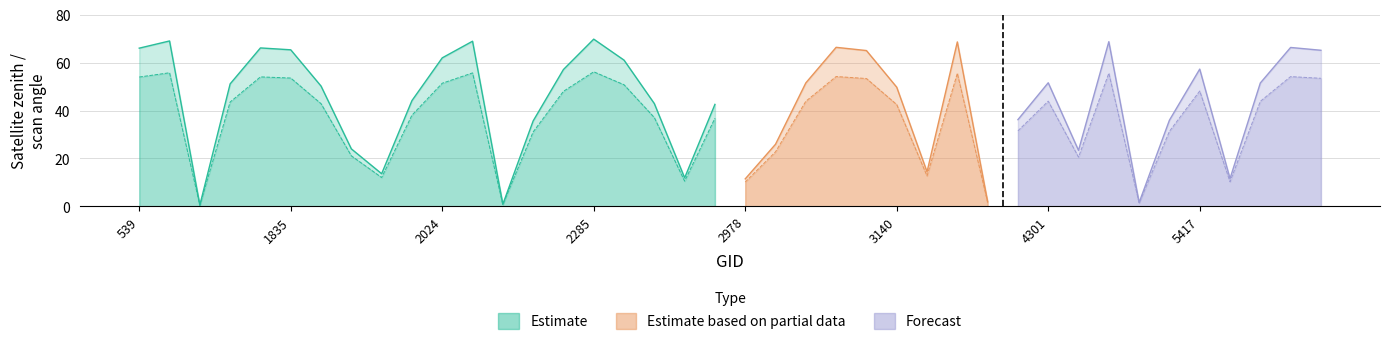

At which category is the sum across all series the highest?

2285